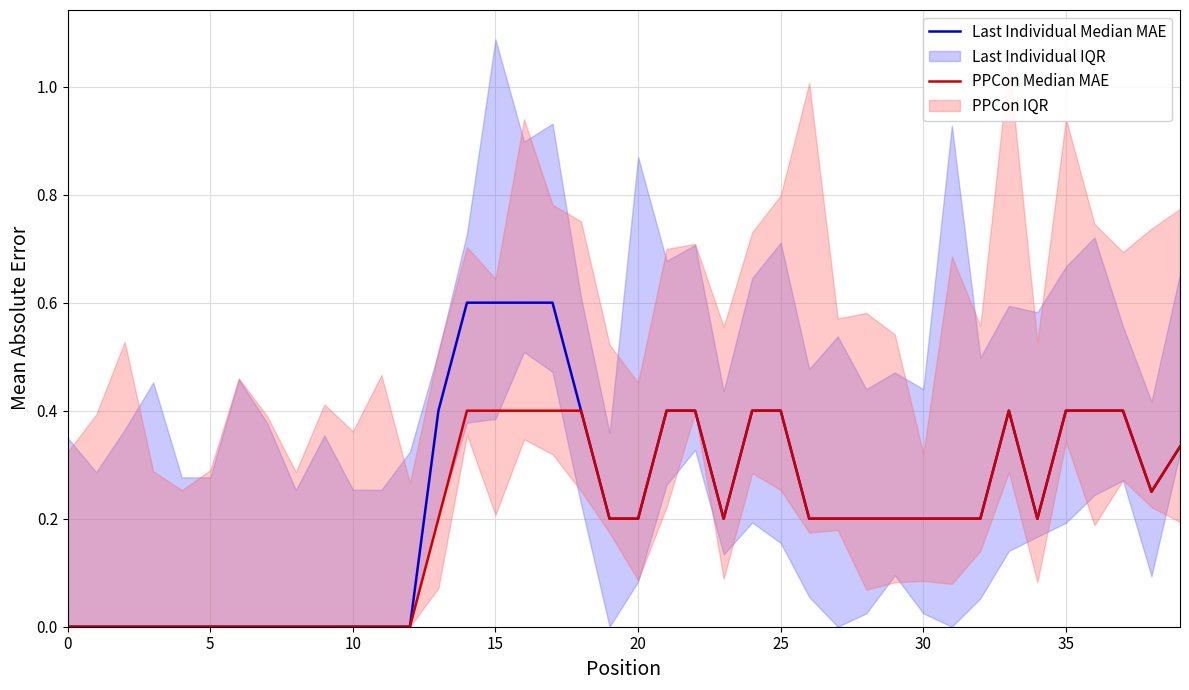

The PPCon Median MAE series shows 0.1 at 26. True or false?

False